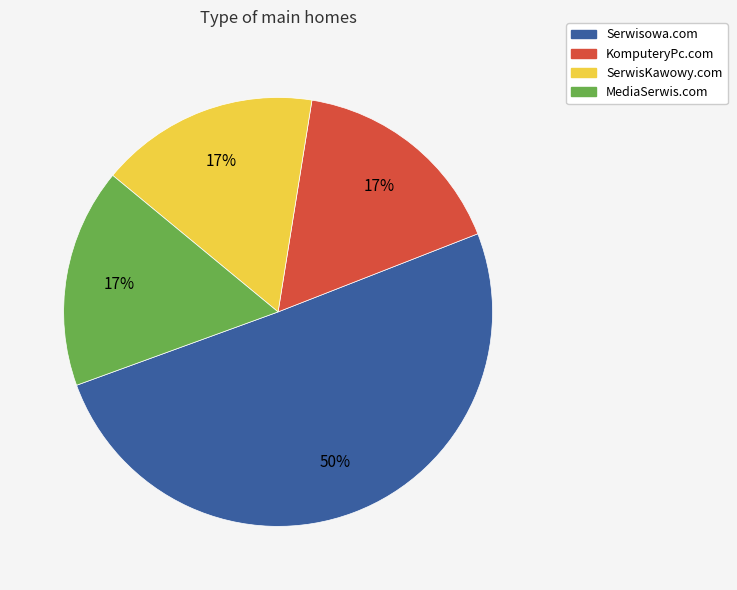

True or false: SerwisKawowy.com accounts for 22% of the total.

False